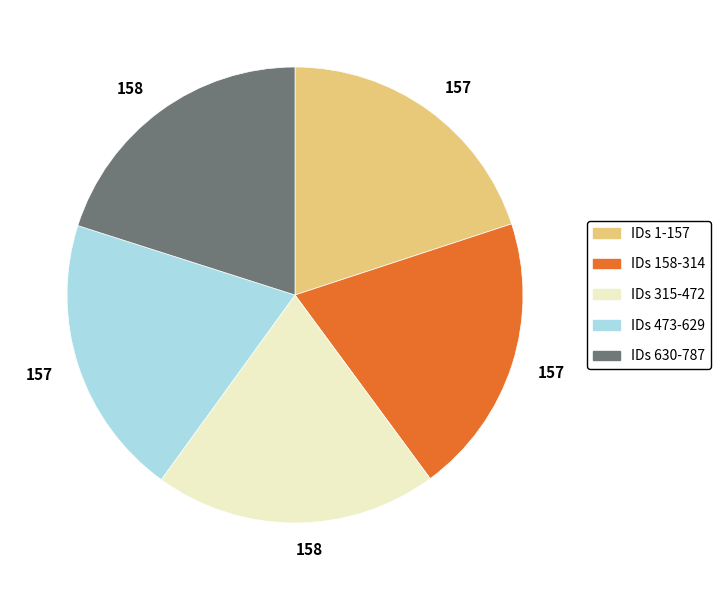

How many segments does this pie chart have?

5